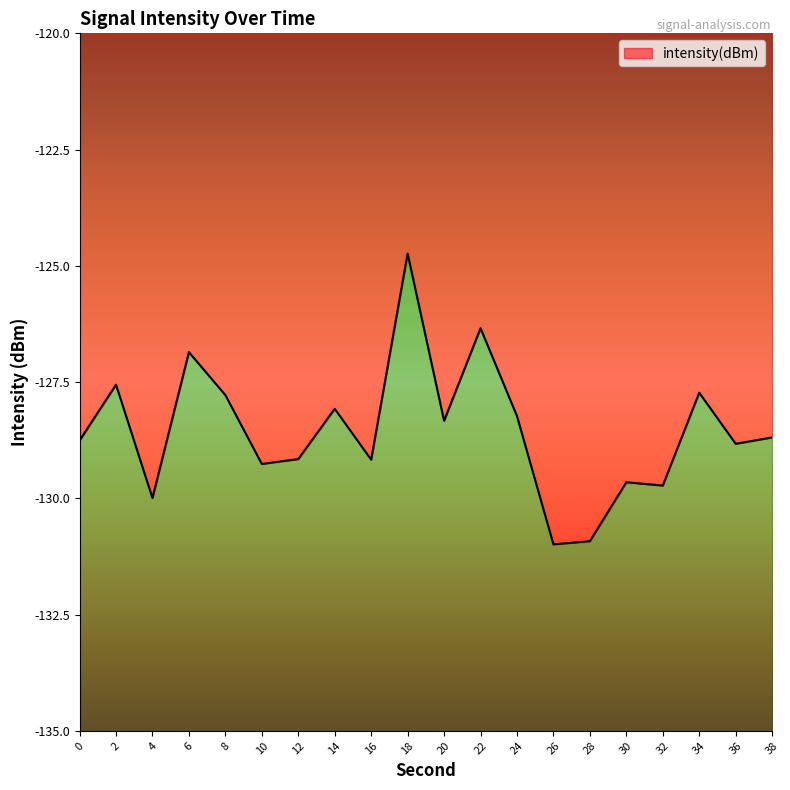

What is the change in value from 2 to 30?

-2.1